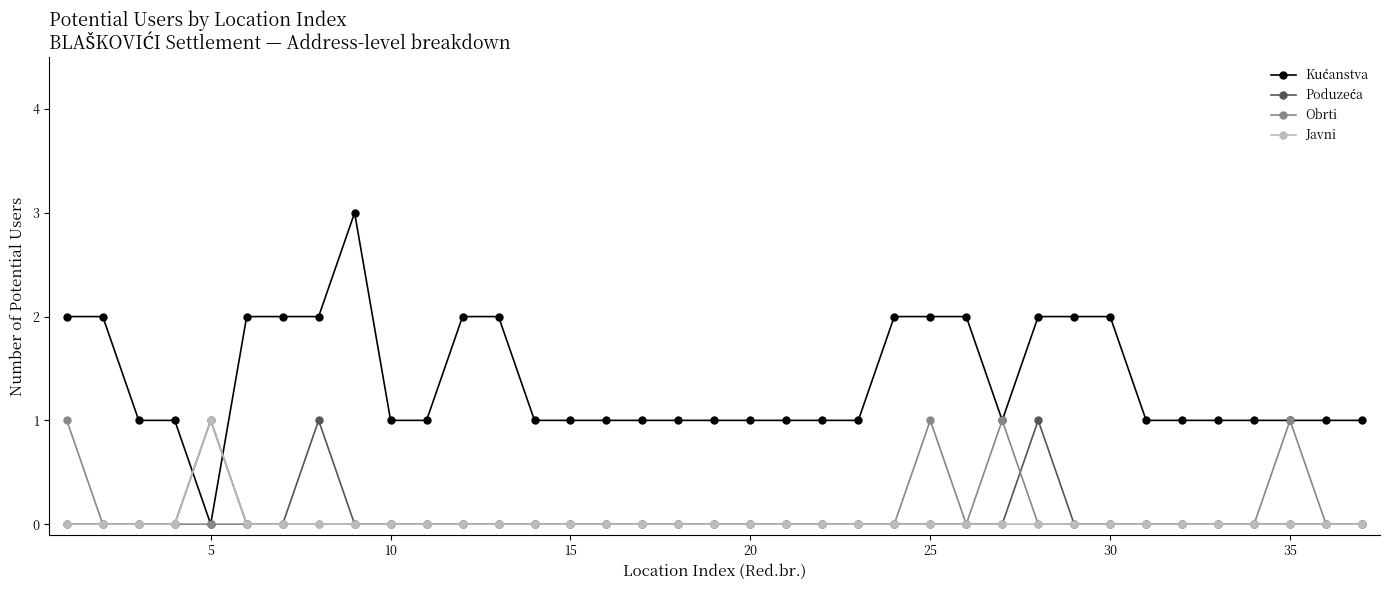

Reading left to right, extract all data points from this chart.

Kućanstva: 2	2	1	1	0	2	2	2	3	1	1	2	2	1	1	1	1	1	1	1	1	1	1	2	2	2	1	2	2	2	1	1	1	1	1	1	1
Poduzeća: 0	0	0	0	1	0	0	1	0	0	0	0	0	0	0	0	0	0	0	0	0	0	0	0	0	0	0	1	0	0	0	0	0	0	0	0	0
Obrti: 1	0	0	0	0	0	0	0	0	0	0	0	0	0	0	0	0	0	0	0	0	0	0	0	1	0	1	0	0	0	0	0	0	0	1	0	0
Javni: 0	0	0	0	1	0	0	0	0	0	0	0	0	0	0	0	0	0	0	0	0	0	0	0	0	0	0	0	0	0	0	0	0	0	0	0	0